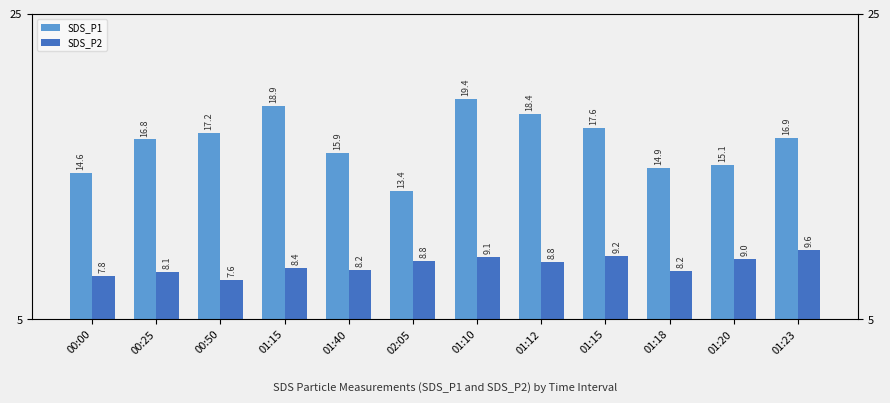

True or false: SDS_P1 has a value of 6.7 at 01:40.

False